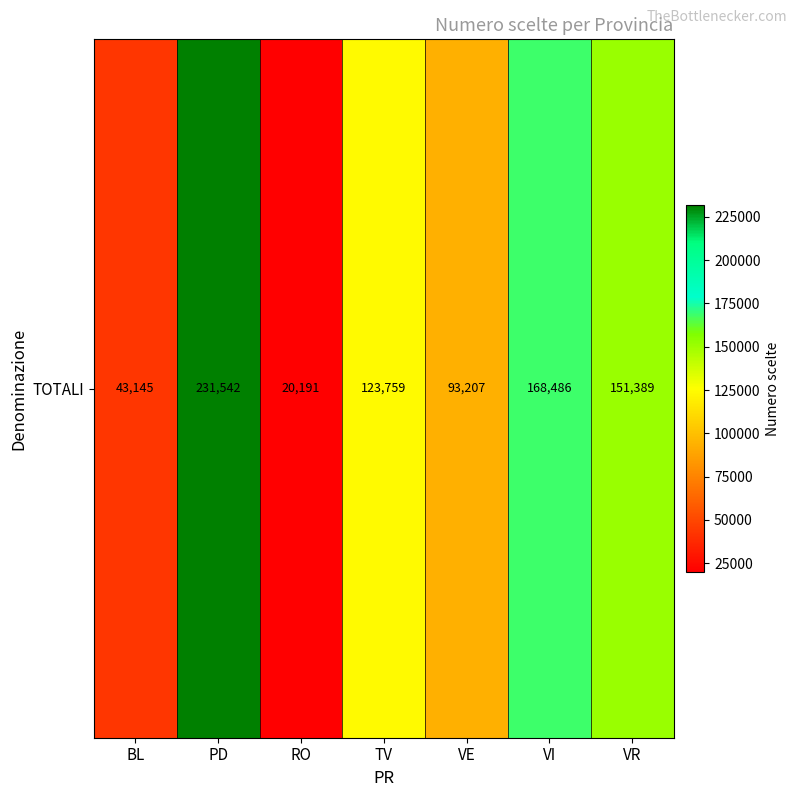

Reading left to right, what are all the values shown in this chart?

43145	231542	20191	123759	93207	168486	151389